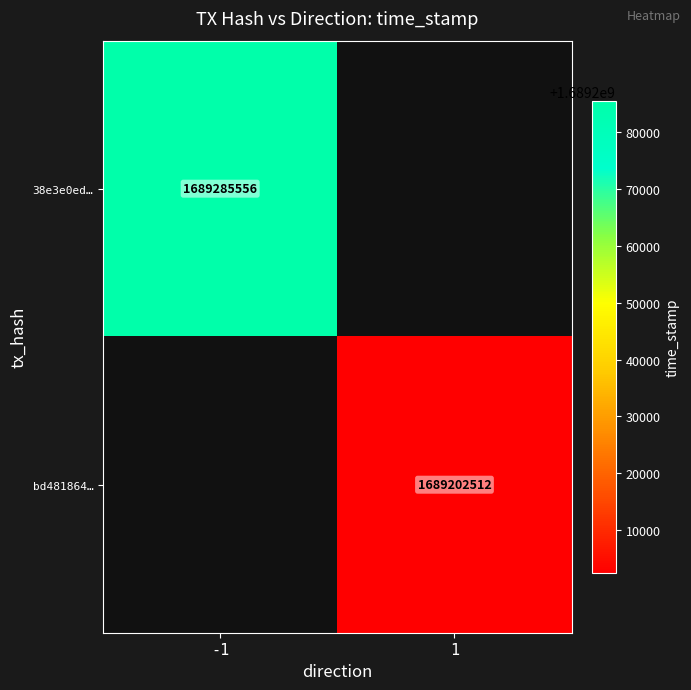

True or false: 38e3e0ed… has a value of 2495976609 at -1.

False